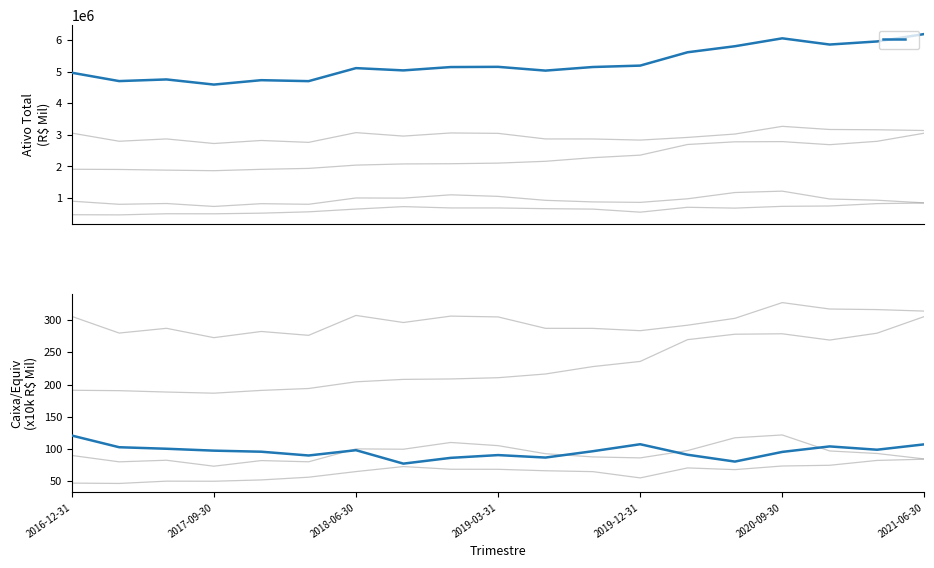

At which label does Ativo Total (true value) first exceed 5147704?

2019-03-31